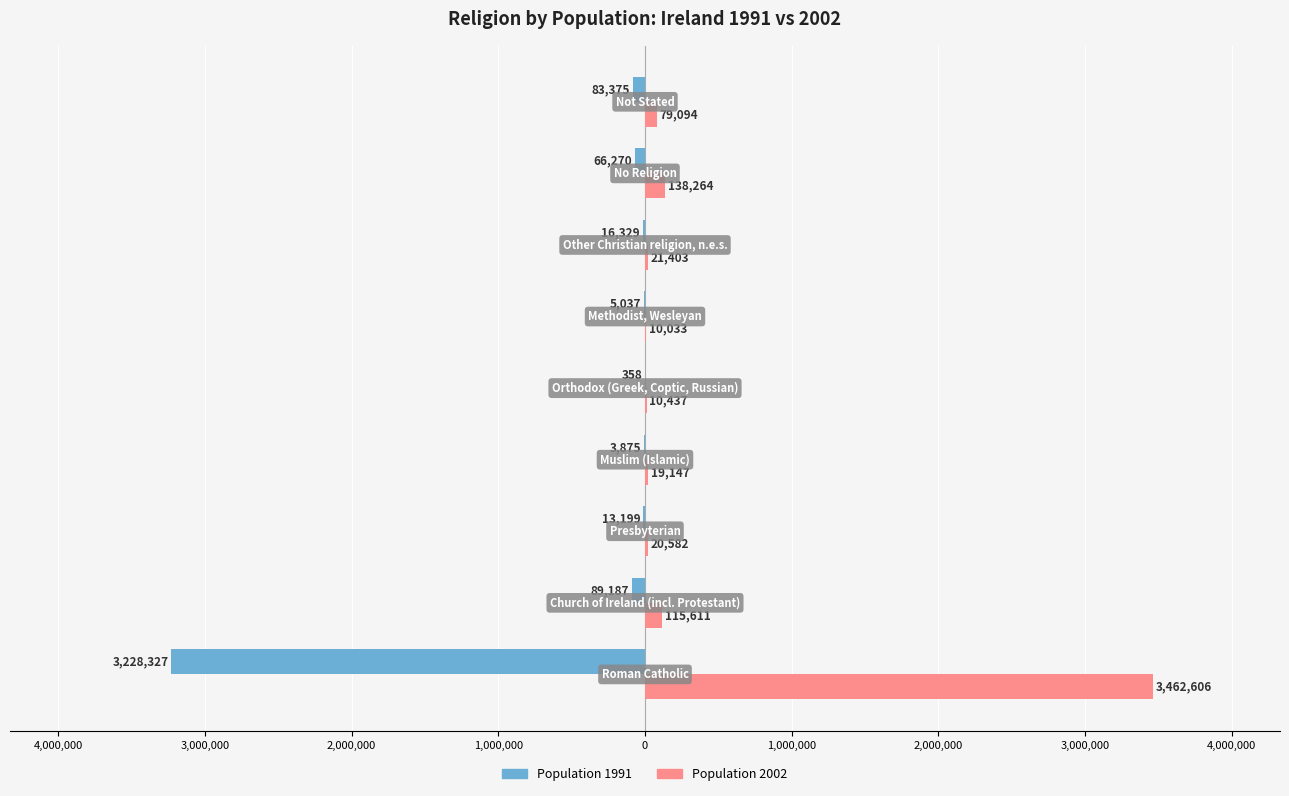

Reading right to left, list all the values displayed in this chart.

Population 1991: -83375	-66270	-16329	-5037	-358	-3875	-13199	-89187	-3228327
Population 2002: 79094	138264	21403	10033	10437	19147	20582	115611	3462606